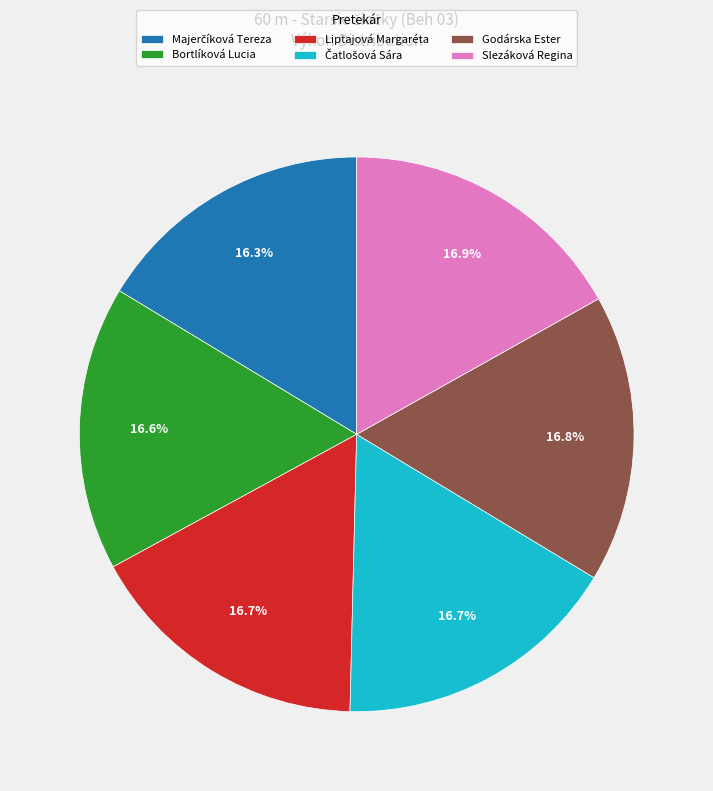

Does any single category account for the majority?

No